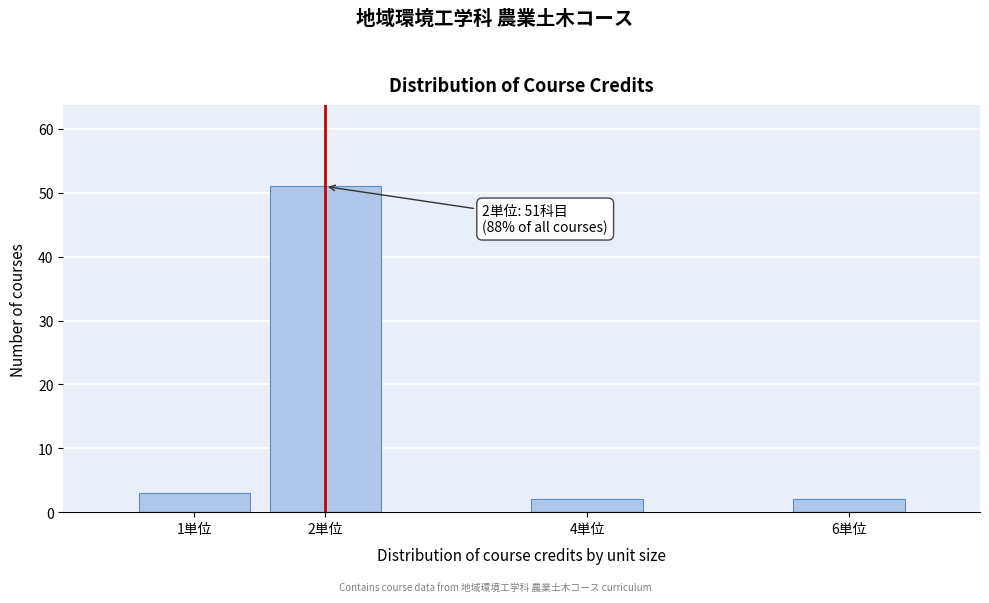

Reading left to right, extract all data points from this chart.

3	51	2	2